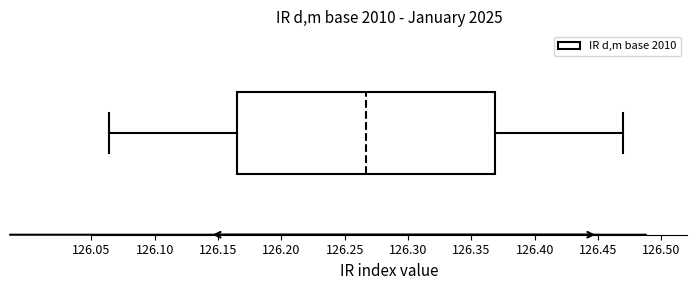

Where is the right edge of the box on the x-axis? The values are not printed on the chart, so give them approximately, as read against the axis.

126.370